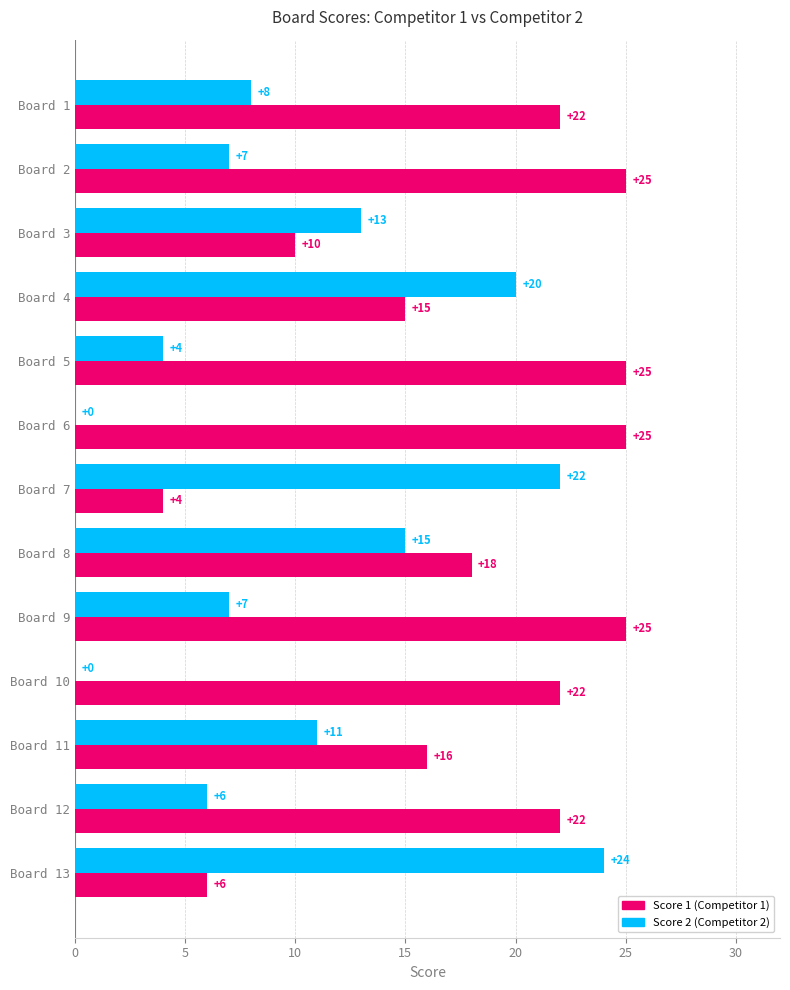

What is the total value across all series at Board 5?

29